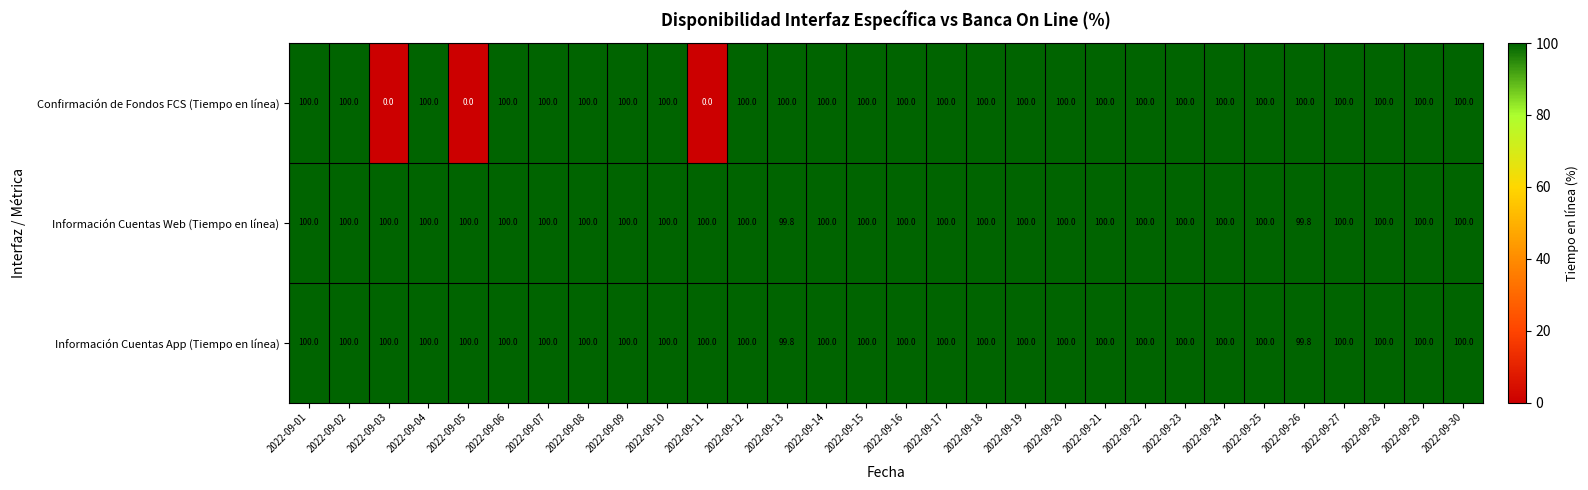

What is the minimum value for Información Cuentas App (Tiempo en línea)?

99.8